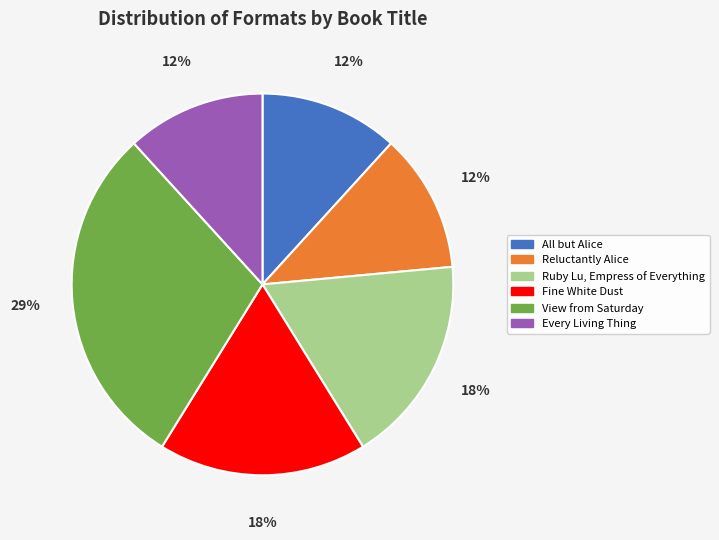

Does View from Saturday account for over 50% of the chart?

No